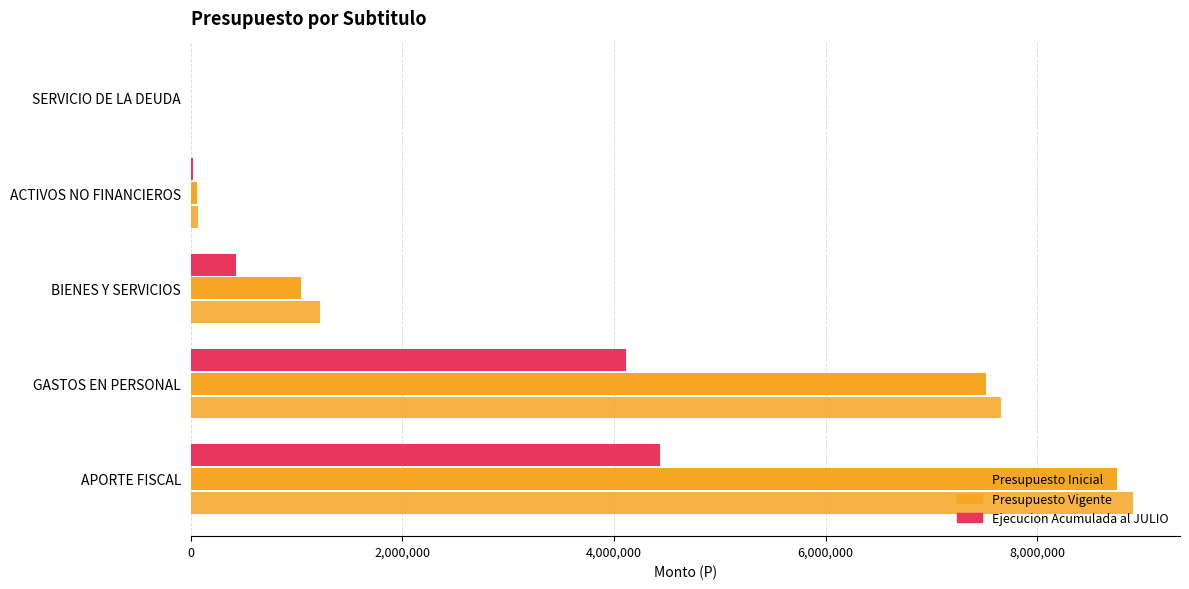

How many distinct data groups are displayed?

3